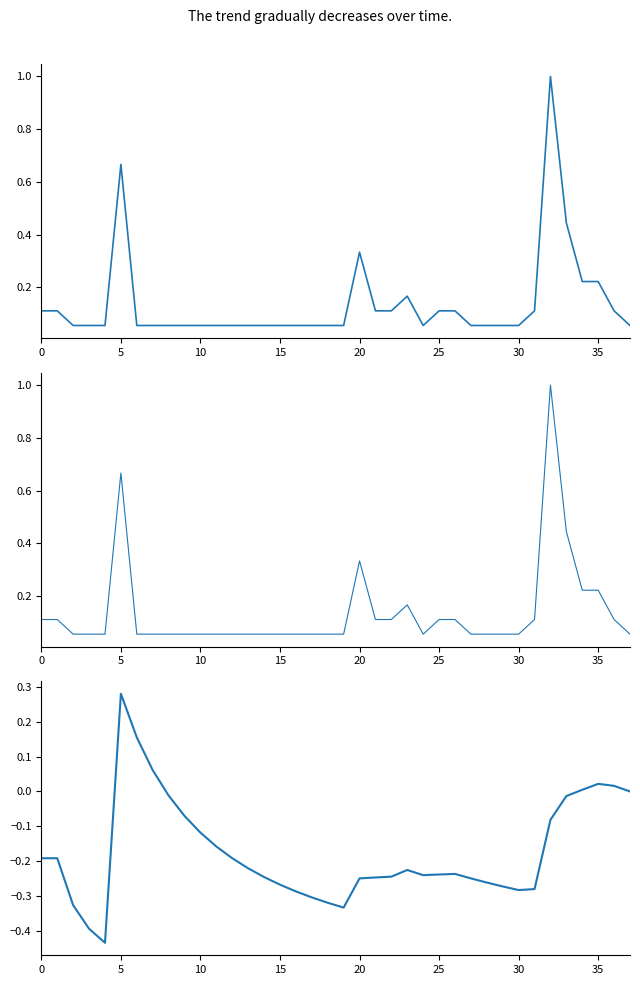

Reading left to right, transcribe all the data shown in this chart.

Ilość (normalized): 0.1	0.1	0.1	0.1	0.1	0.7	0.1	0.1	0.1	0.1	0.1	0.1	0.1	0.1	0.1	0.1	0.1	0.1	0.1	0.1	0.3	0.1	0.1	0.2	0.1	0.1	0.1	0.1	0.1	0.1	0.1	0.1	1.0	0.4	0.2	0.2	0.1	0.1
Ilość (raw): 0.1	0.1	0.1	0.1	0.1	0.7	0.1	0.1	0.1	0.1	0.1	0.1	0.1	0.1	0.1	0.1	0.1	0.1	0.1	0.1	0.3	0.1	0.1	0.2	0.1	0.1	0.1	0.1	0.1	0.1	0.1	0.1	1.0	0.4	0.2	0.2	0.1	0.1
Ilość (cumulative dev): -0.2	-0.2	-0.3	-0.4	-0.4	0.3	0.2	0.1	-0.0	-0.1	-0.1	-0.2	-0.2	-0.2	-0.2	-0.3	-0.3	-0.3	-0.3	-0.3	-0.2	-0.2	-0.2	-0.2	-0.2	-0.2	-0.2	-0.2	-0.3	-0.3	-0.3	-0.3	-0.1	-0.0	0.0	0.0	0.0	0.0